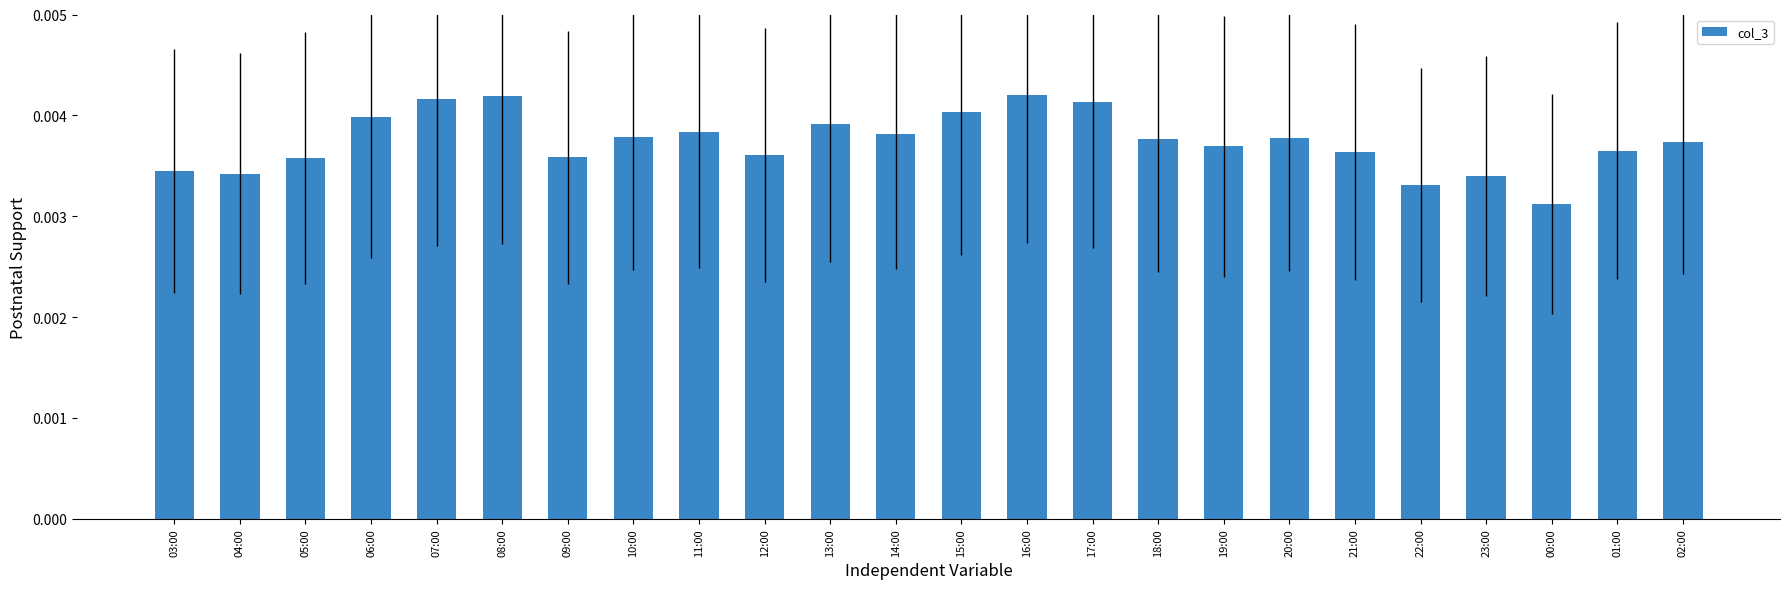

What is the label of the 20th bar from the right?

07:00